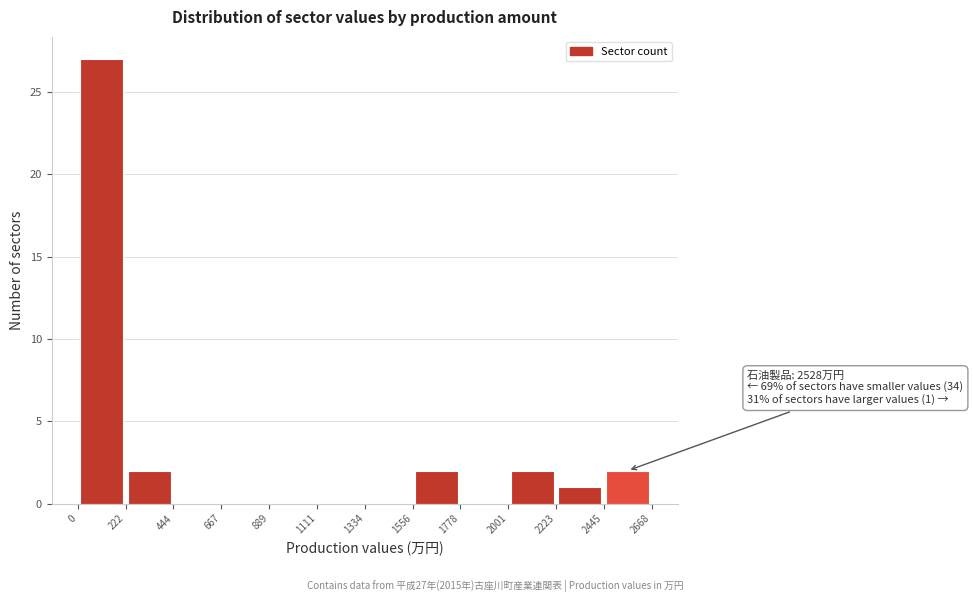

Over which range of the x-axis is the bar tallest?

0 to 222